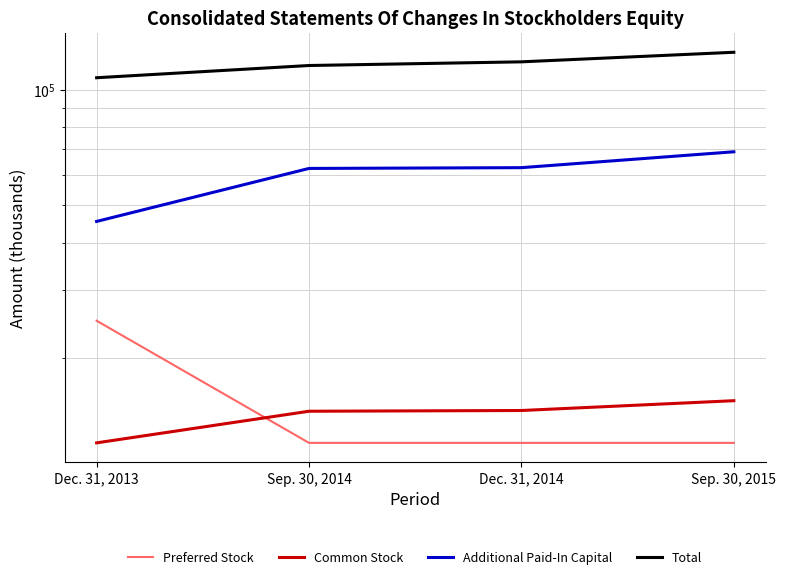

What is the label of the 1st point from the left?

Dec. 31, 2013